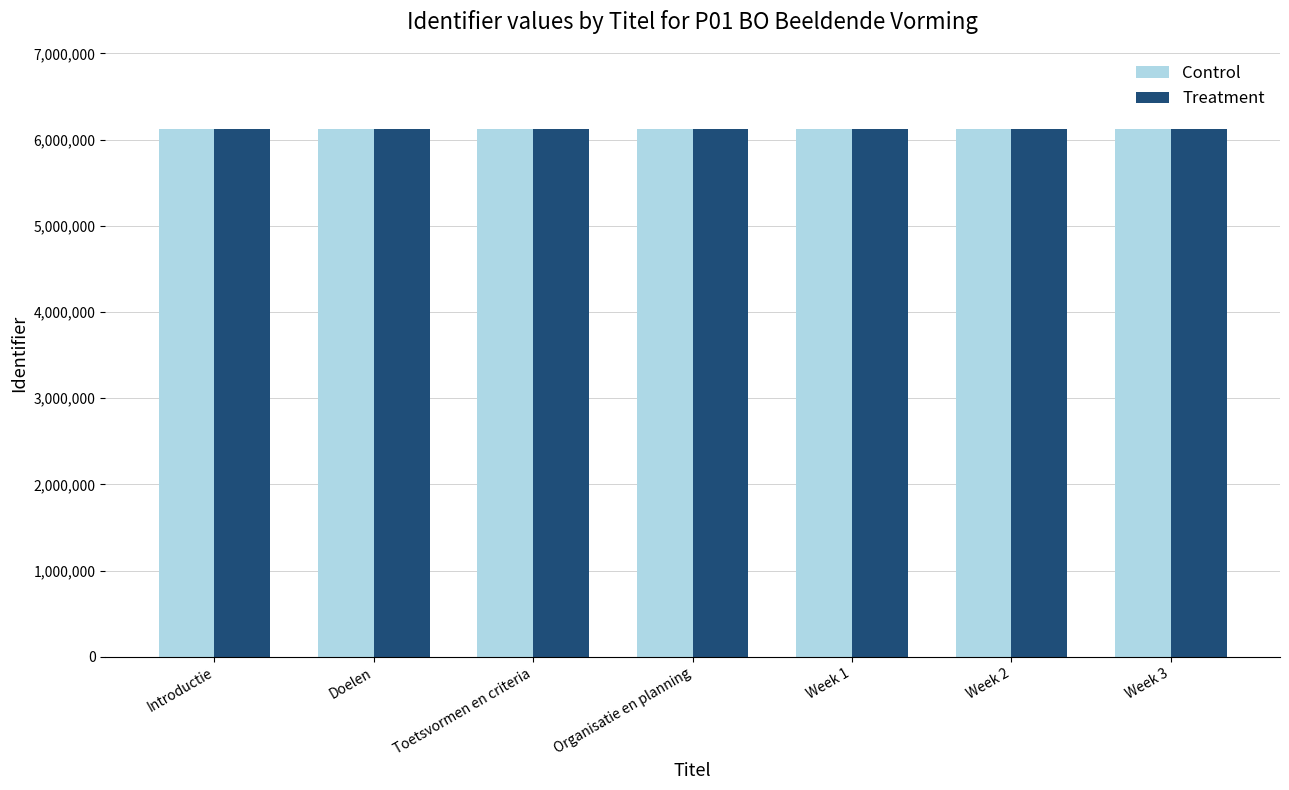

What is the total value across all series at Introductie?

12243866